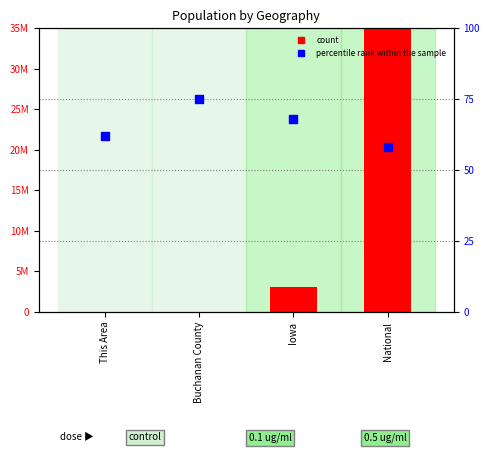

At which category is the sum across all series the highest?

National